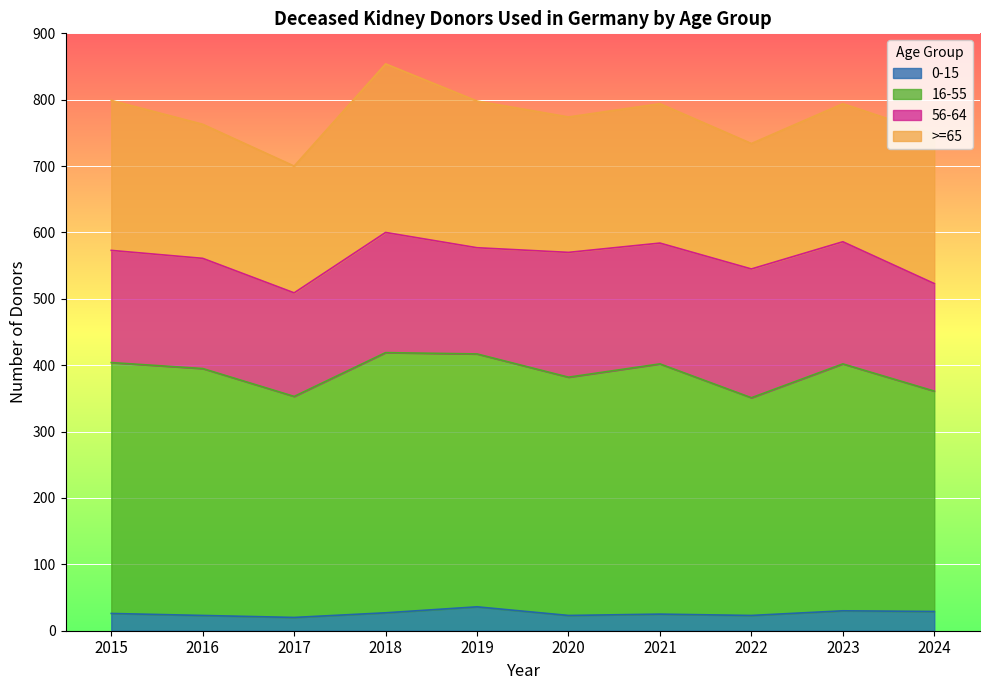

What are all the series names shown in the legend?

0-15, 16-55, 56-64, >=65